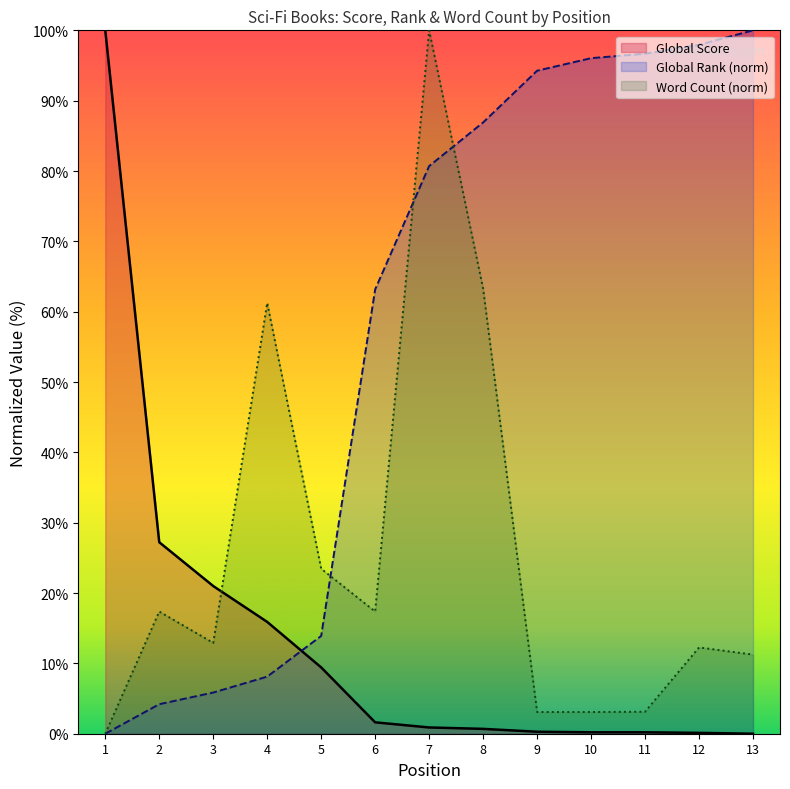

What is the difference between the Word Count values at 6 and 11?

14.2